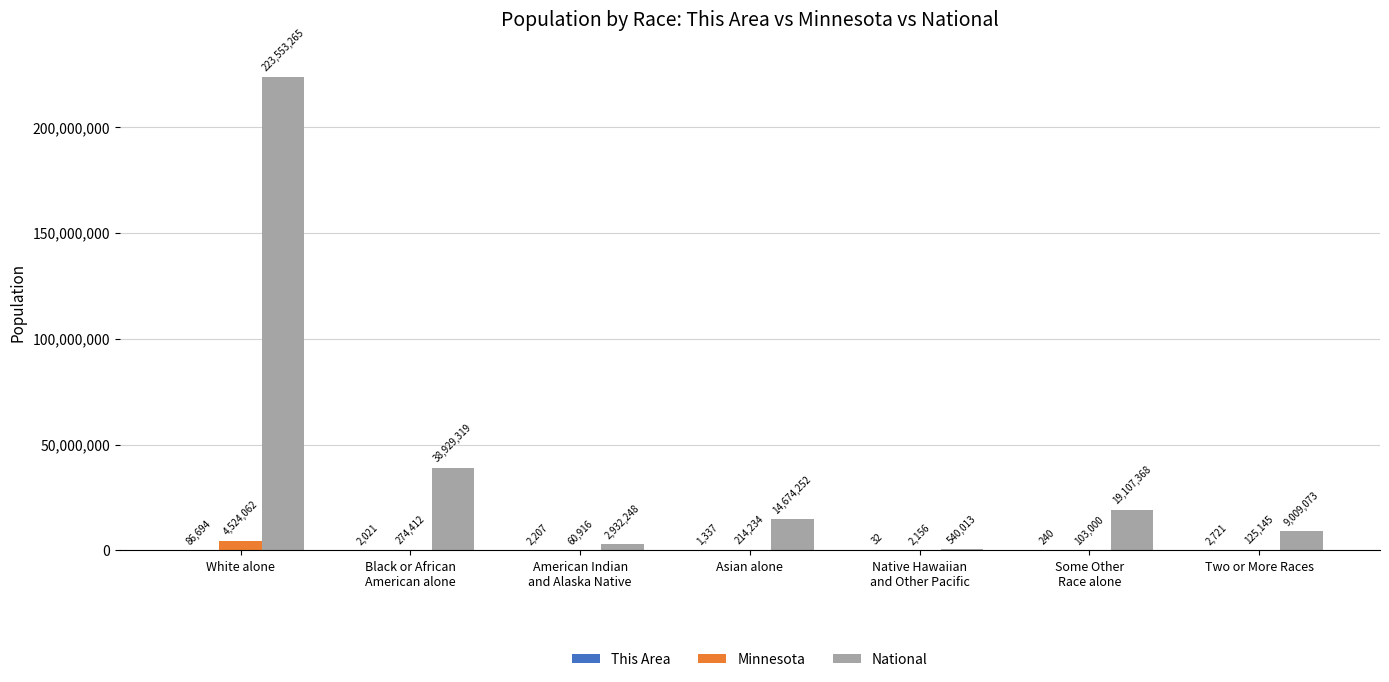

At which label does Minnesota reach its peak?

White alone